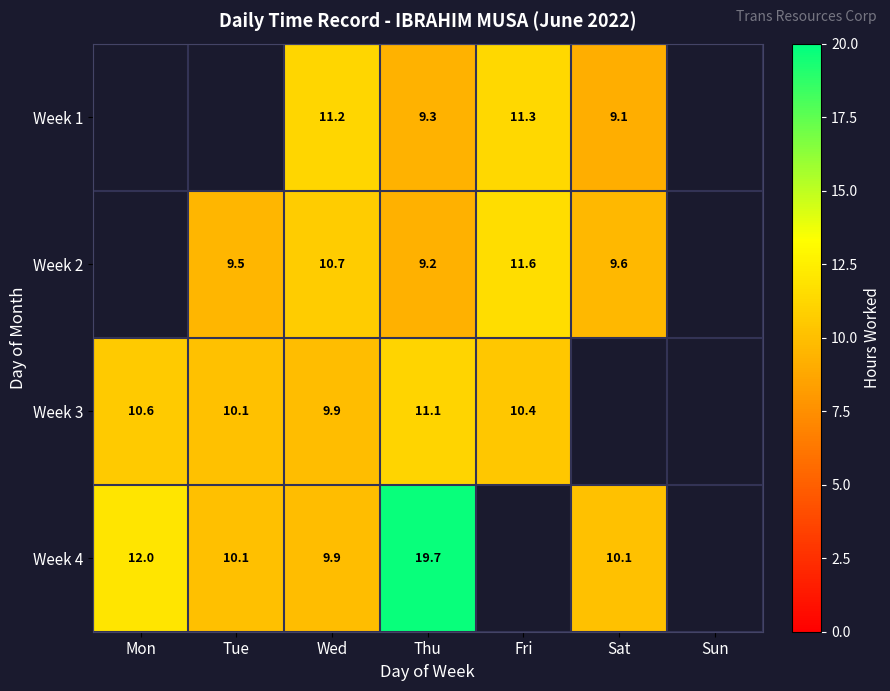

At Thu, list the series in order from largest to smallest.

Week 4, Week 3, Week 1, Week 2